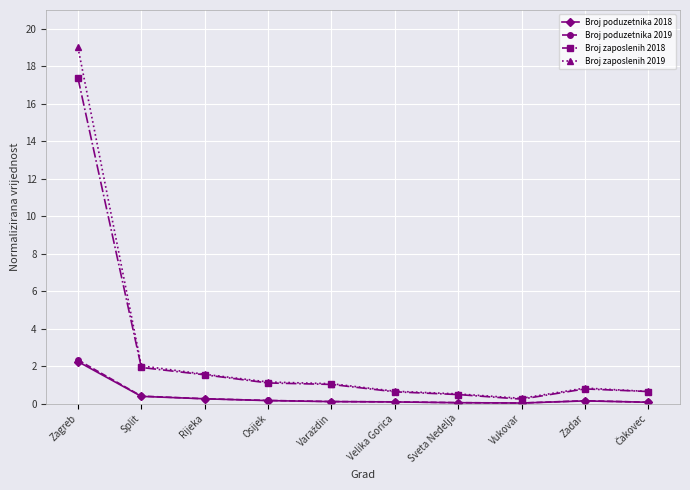

What is the greatest value displayed?

19.0